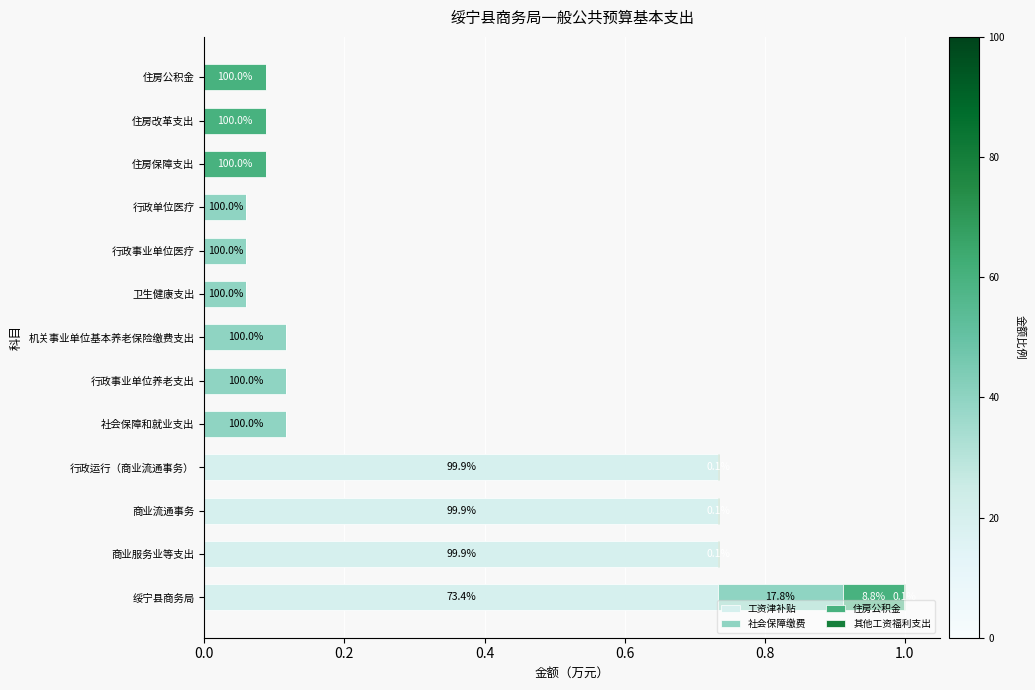

At which category is the sum across all series the highest?

绥宁县商务局